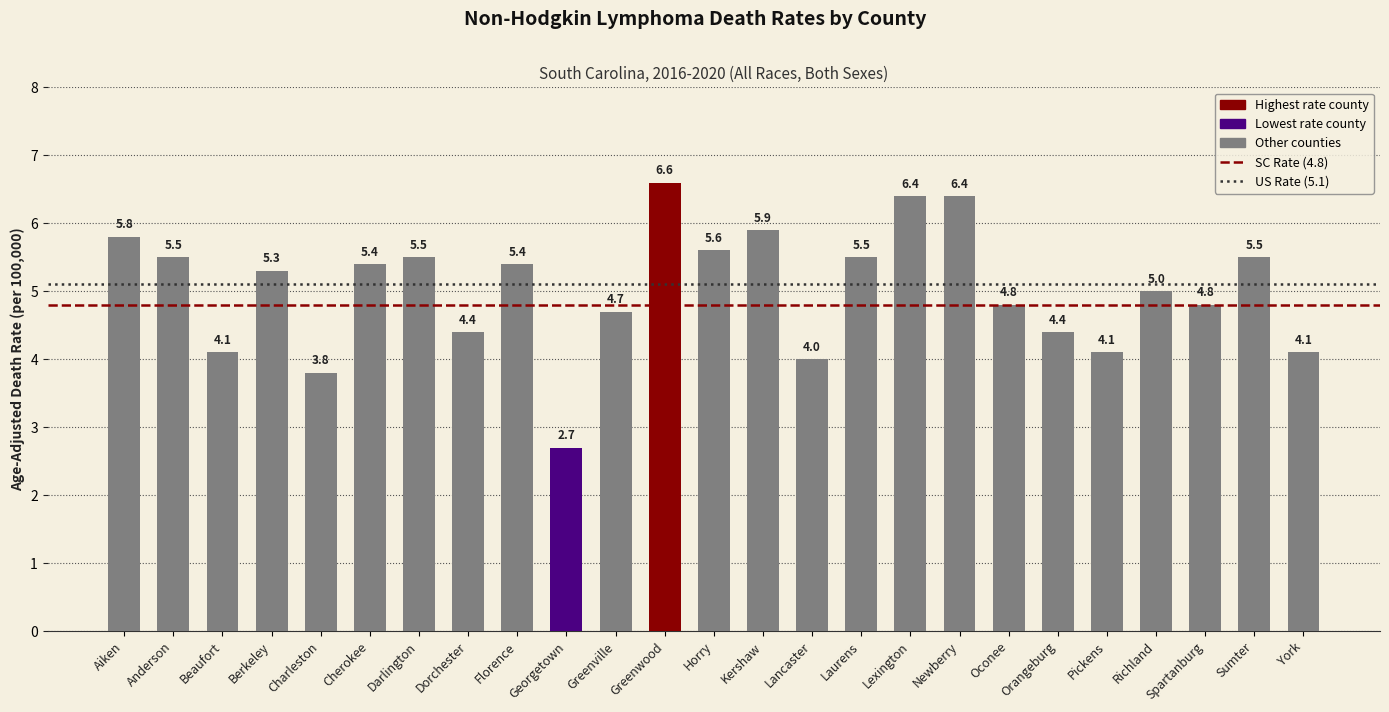

What is the difference between the values at Orangeburg and Florence?

1.0